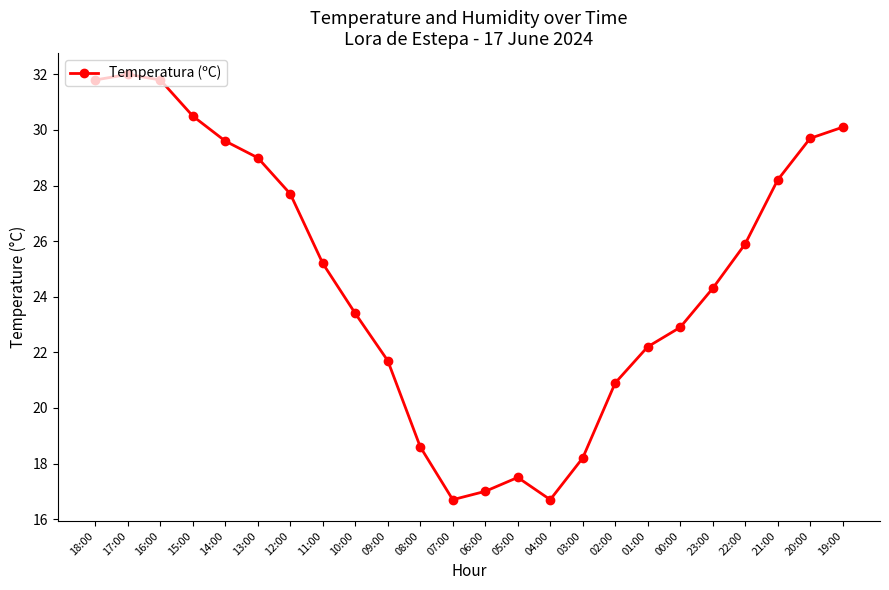

What is the difference between the values at 21:00 and 13:00?

0.8